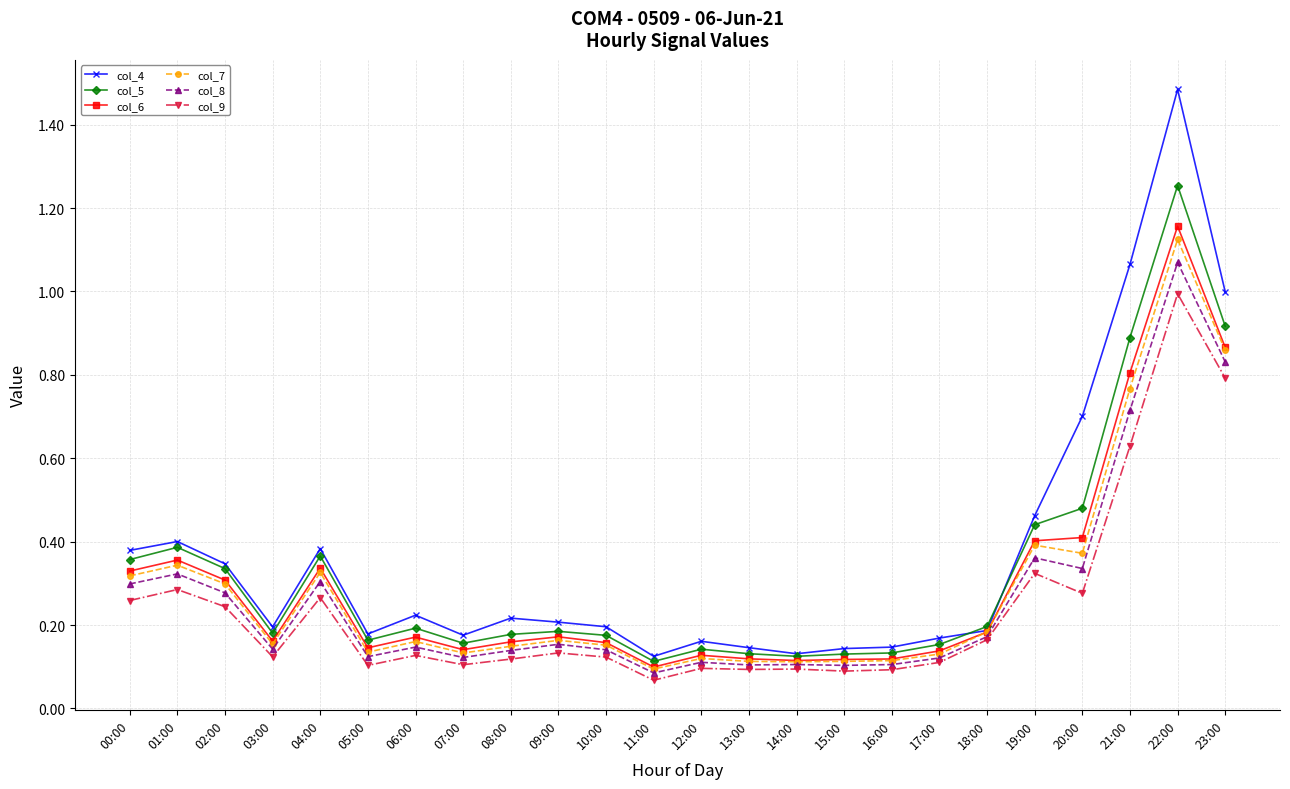

True or false: col_7 and col_5 intersect in this chart.

False